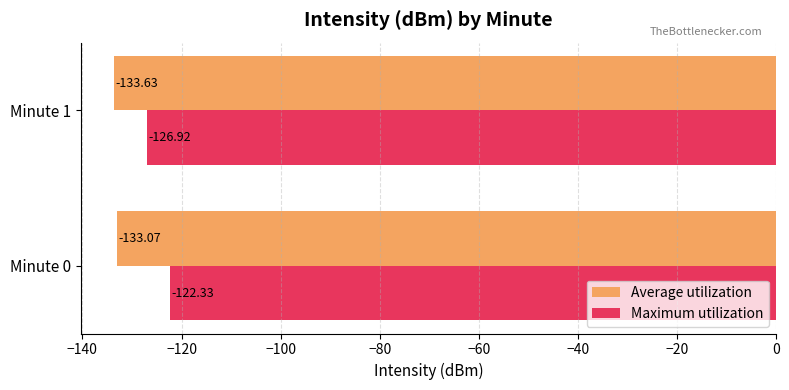

At which category does the chart reach its minimum across all series?

Minute 1